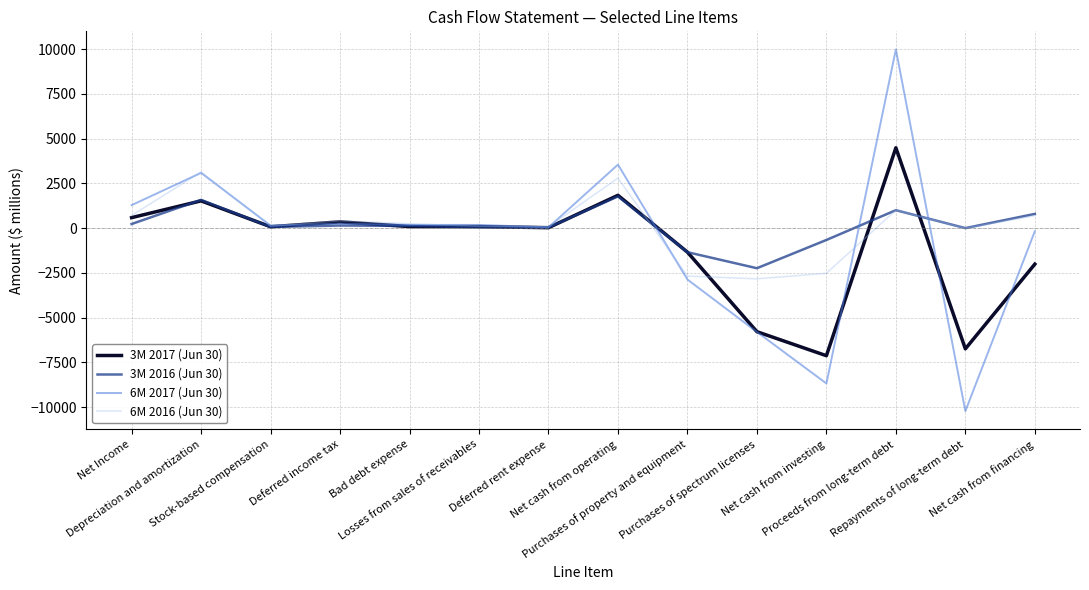

How many lines are shown in the chart?

4